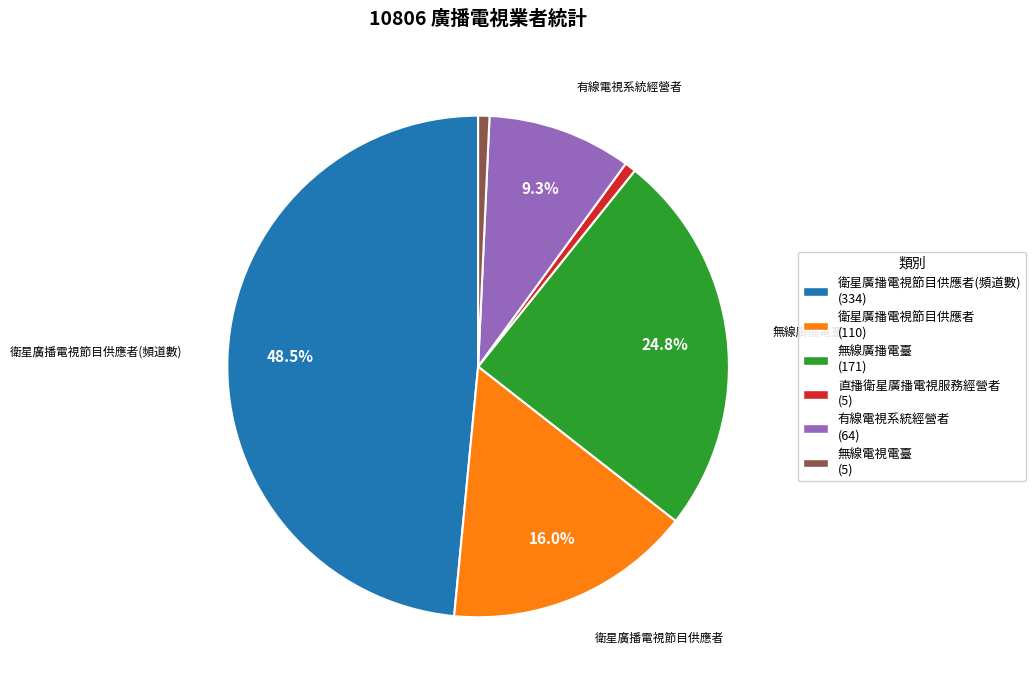

Does any single category account for the majority?

No